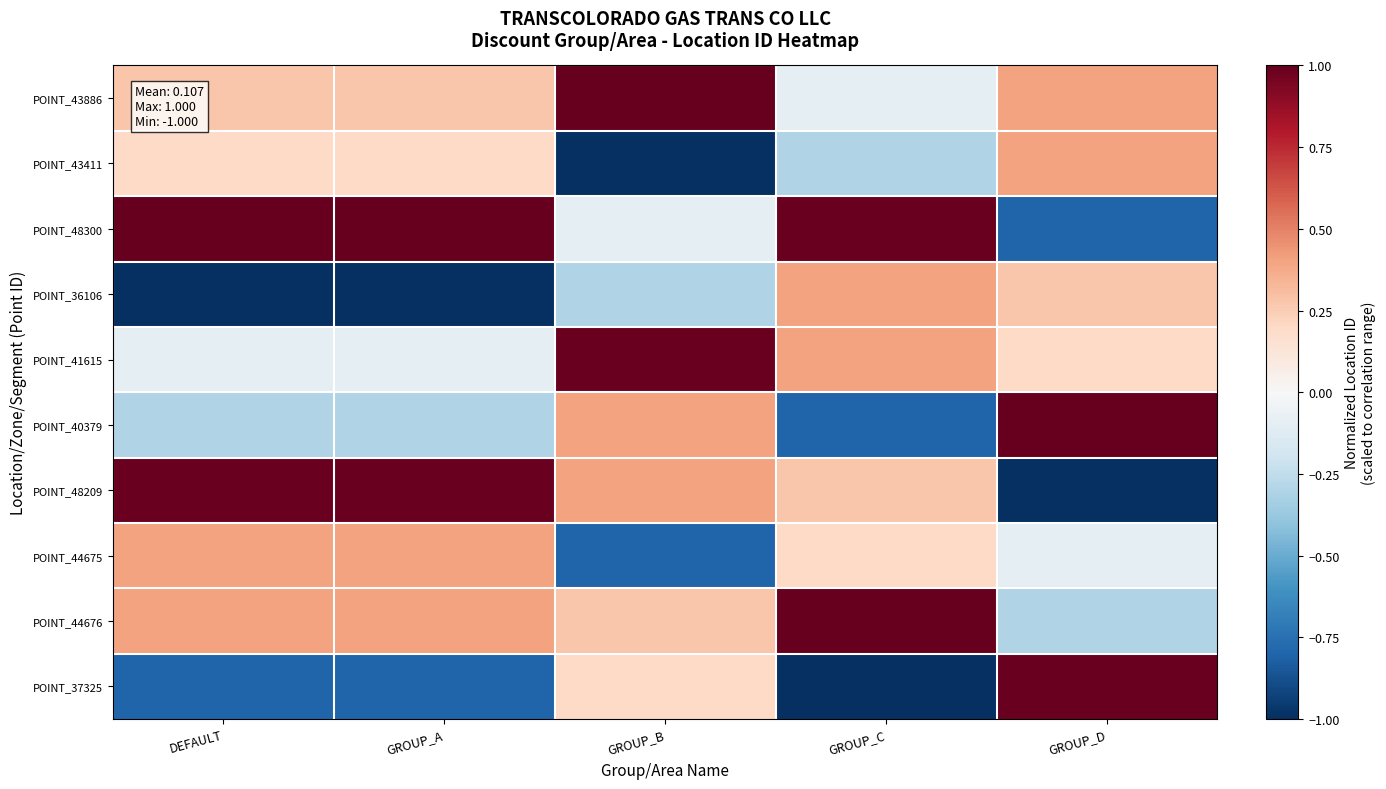

Which series has the largest total across all categories?

POINT_48300